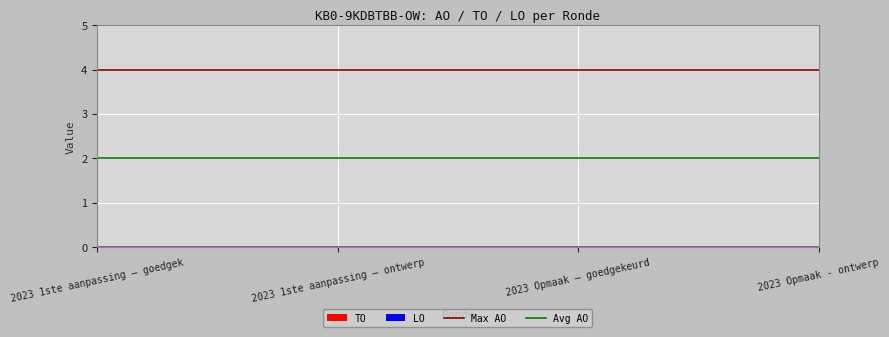

The value of Max AO at 2023 1ste aanpassing – ontwerp is 4. True or false?

True